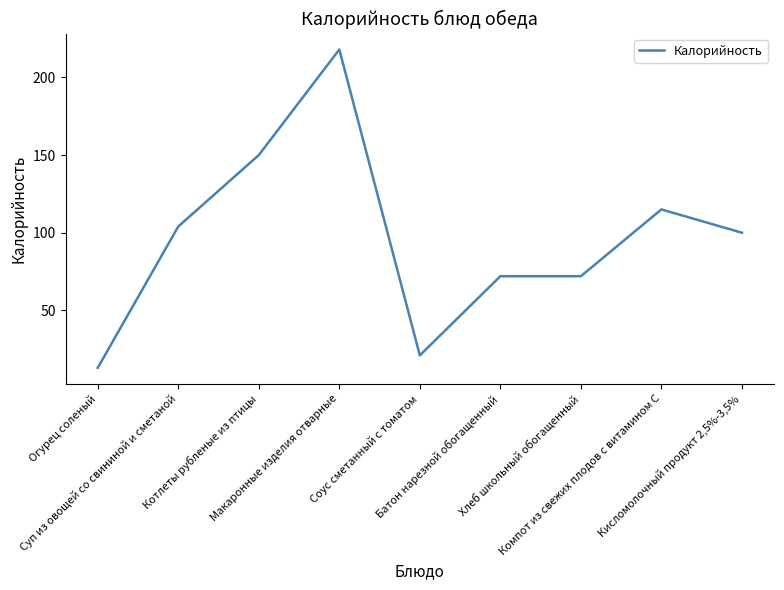

How many lines are shown in the chart?

1